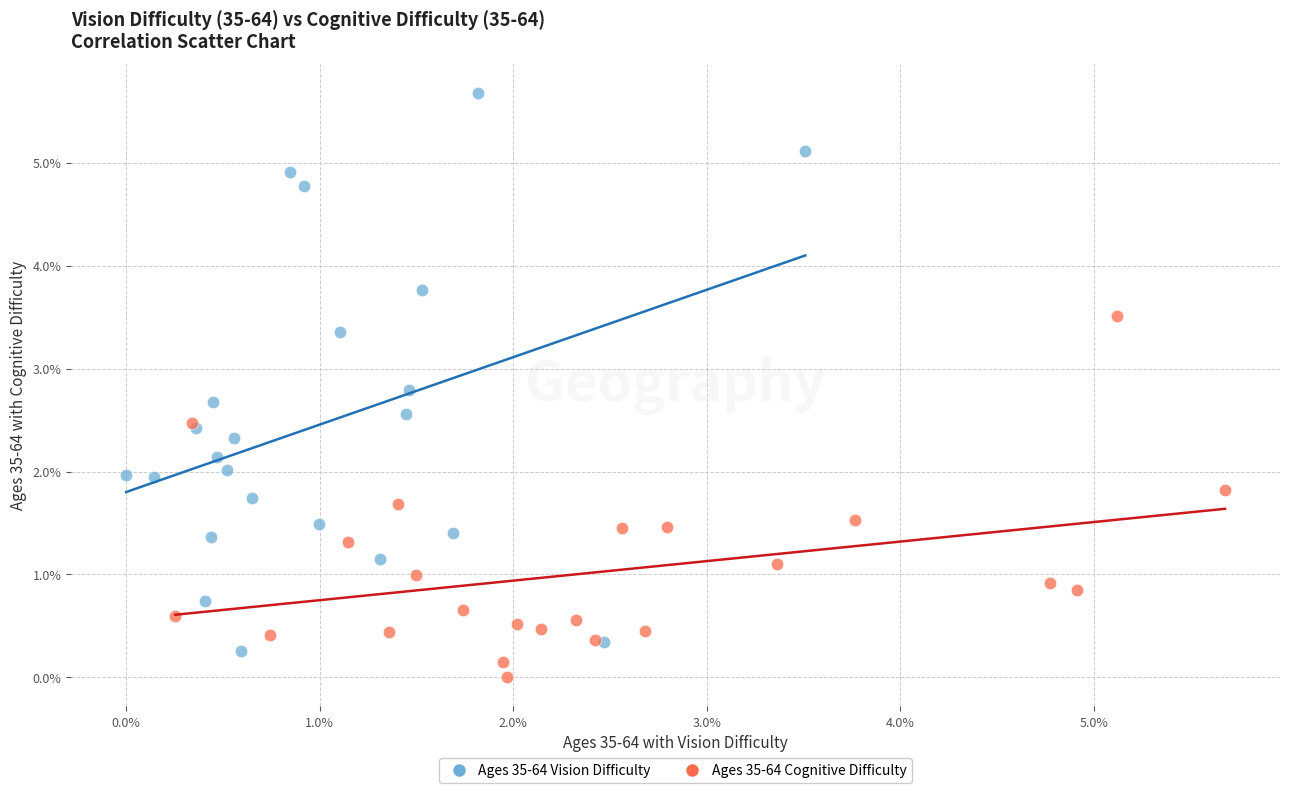

What are all the series names shown in the legend?

Ages 35-64 Vision Difficulty, Ages 35-64 Cognitive Difficulty